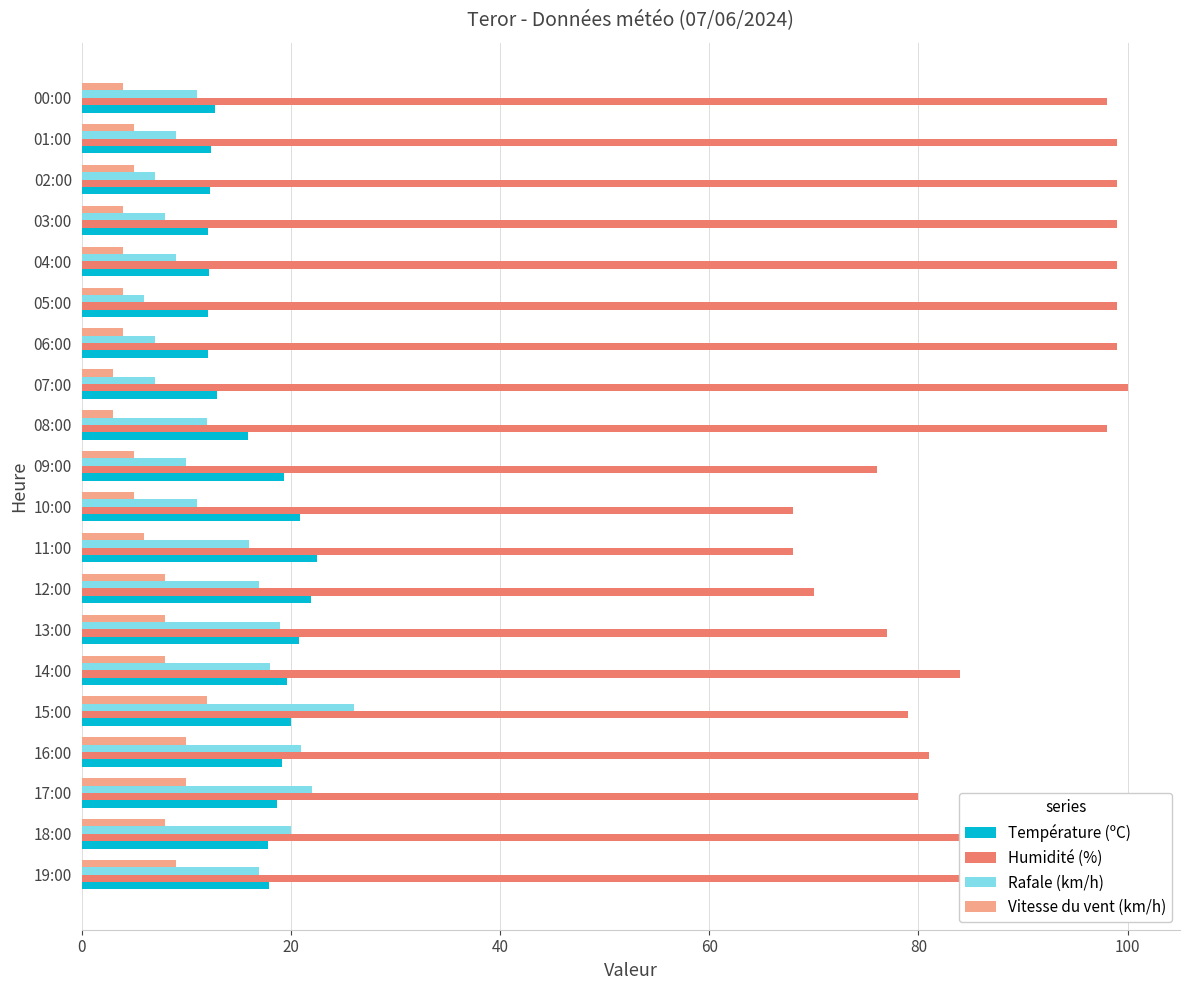

What is the total value across all series at 19:00?

129.9